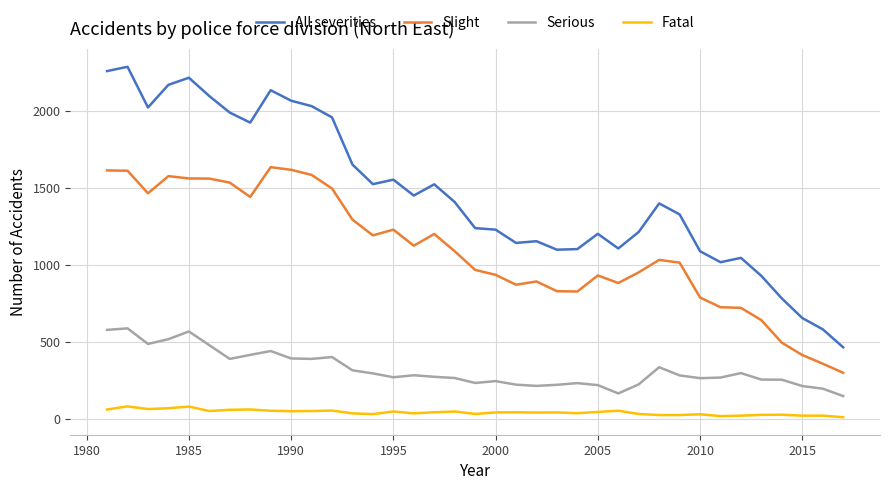

Which series has the largest range (max minus min)?

All severities